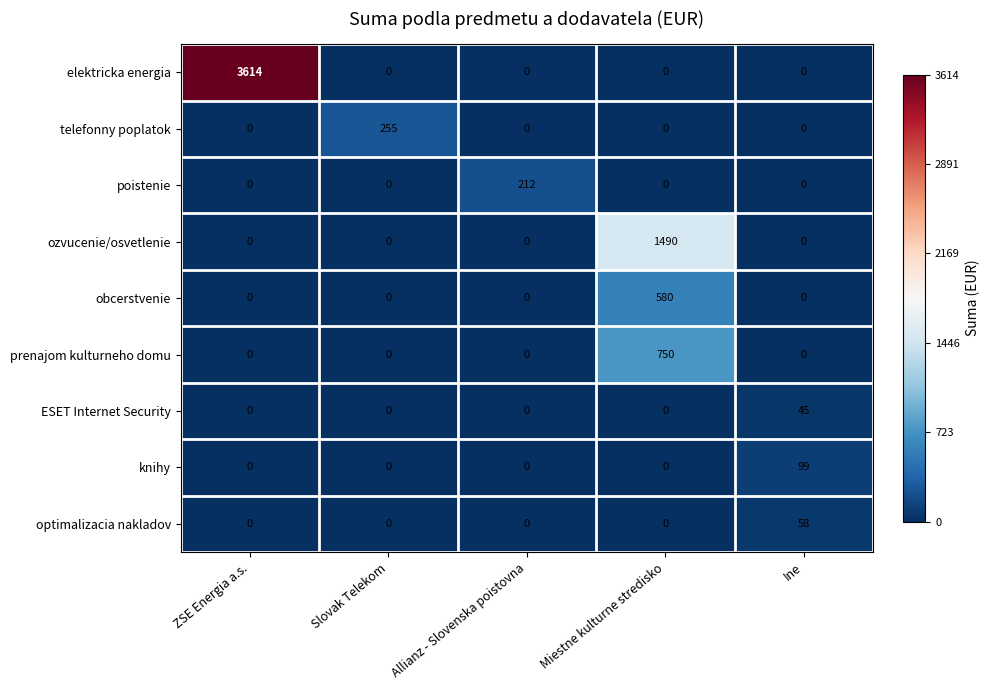

The value of obcerstvenie at Miestne kulturne stredisko is 580. True or false?

True